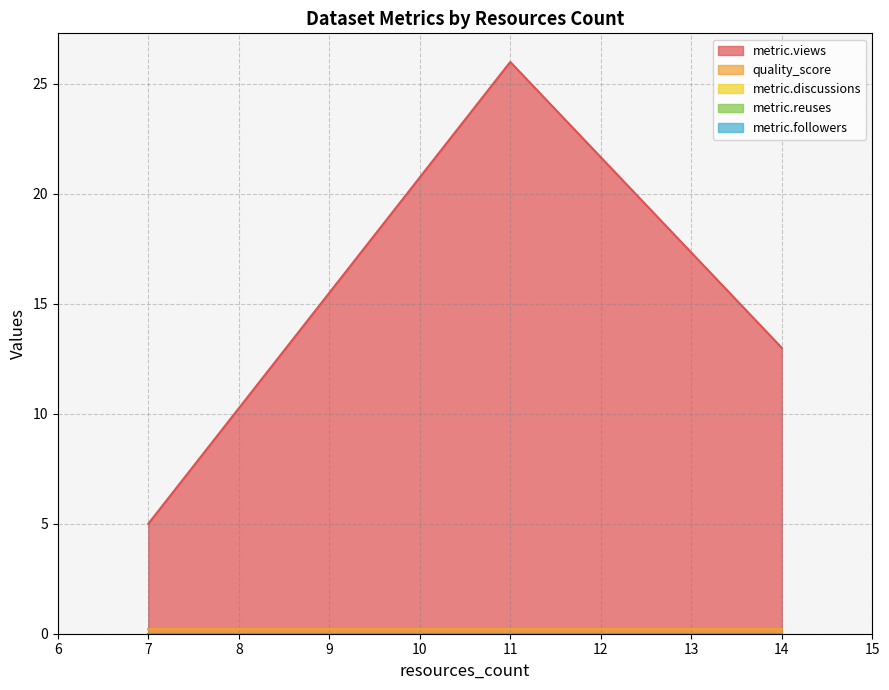

The metric.views series shows 26.0 at 11. True or false?

True